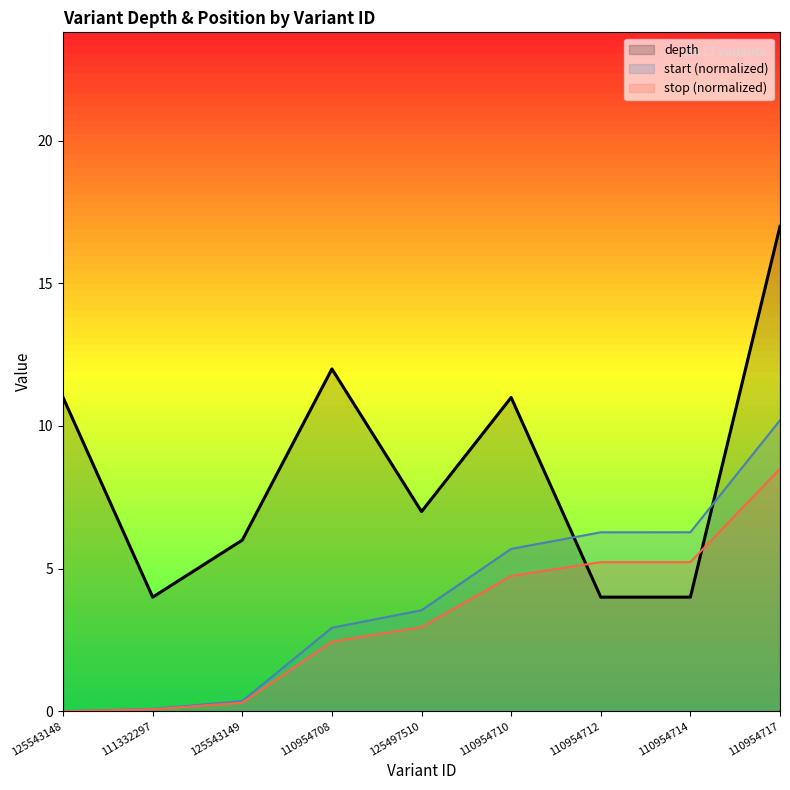

Reading left to right, transcribe all the data shown in this chart.

depth: 11.0	4.0	6.0	12.0	7.0	11.0	4.0	4.0	17.0
start: 0.0	0.1	0.4	2.9	3.5	5.7	6.3	6.3	10.2
stop: 0.0	0.1	0.3	2.4	3.0	4.7	5.2	5.2	8.5